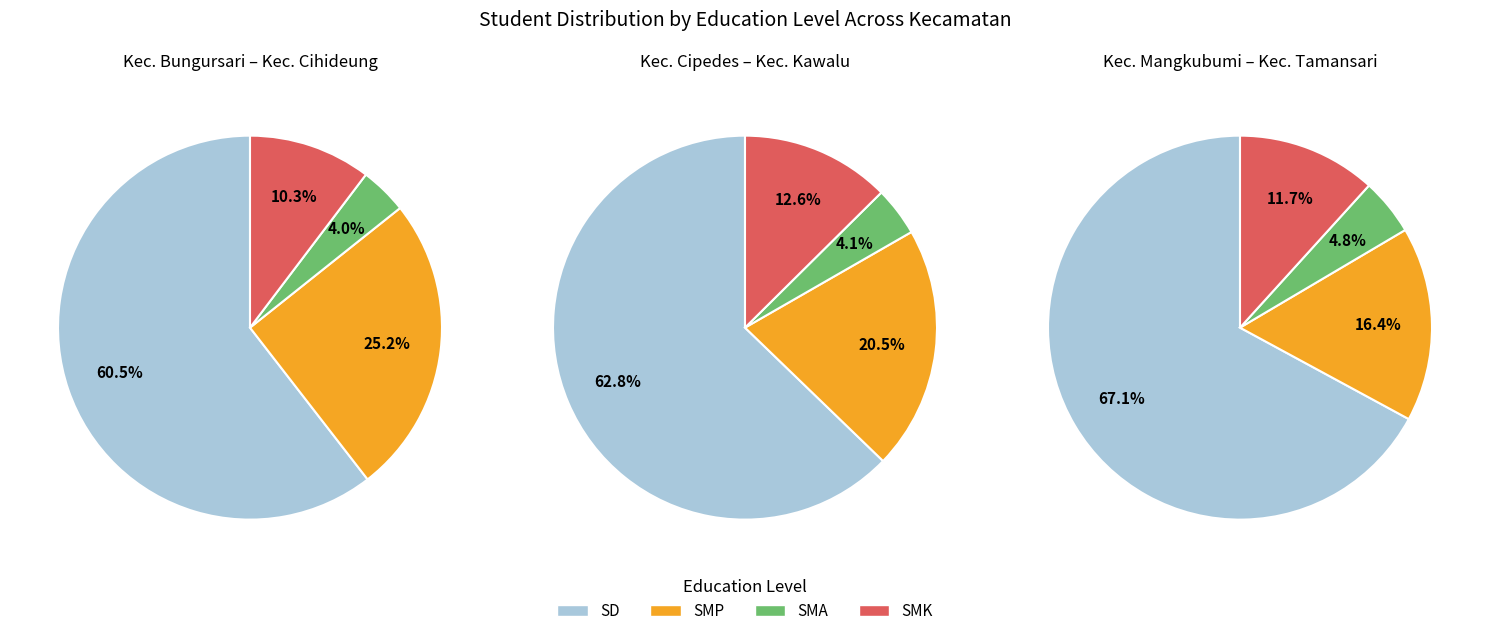

How much of the chart is everything except Kec. Bungursari?

92.3%